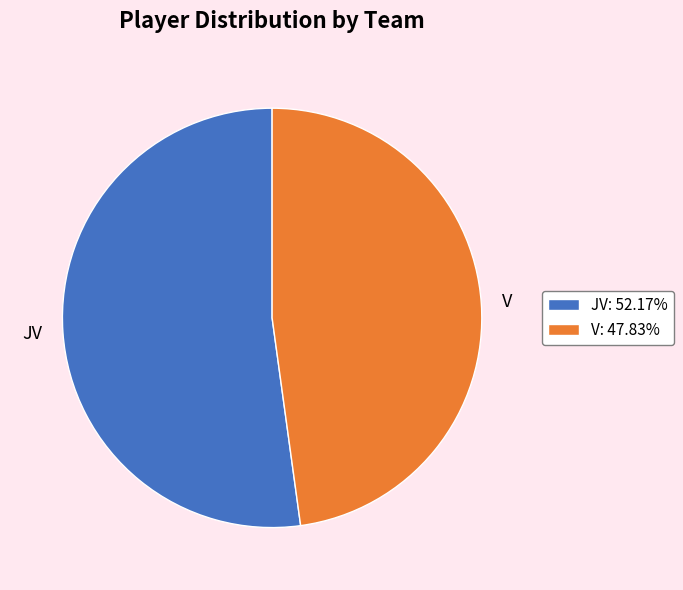

Which has a higher value, V or JV?

JV